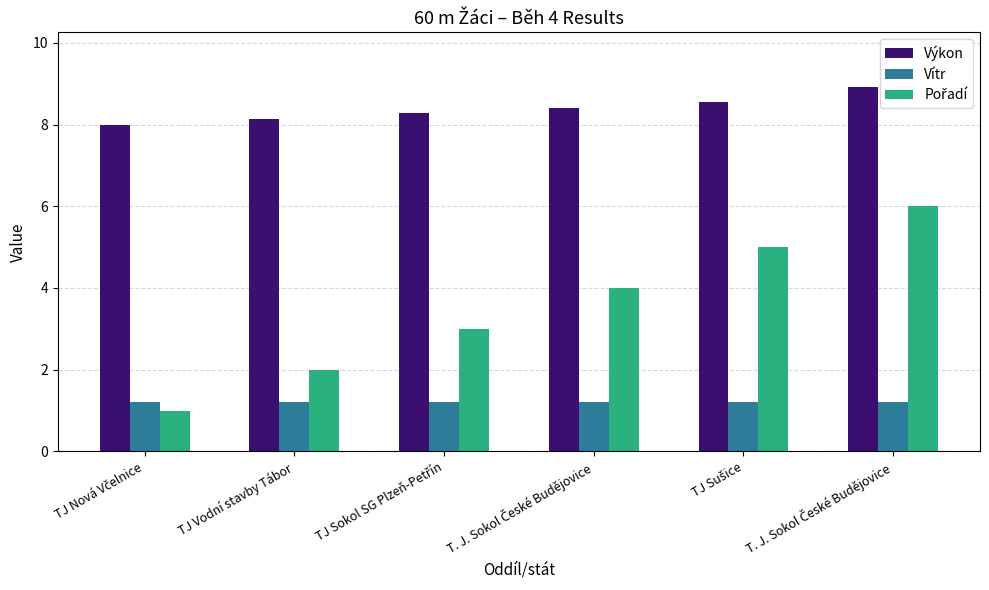

What is the difference between the highest and lowest values at TJ Sušice?

7.4